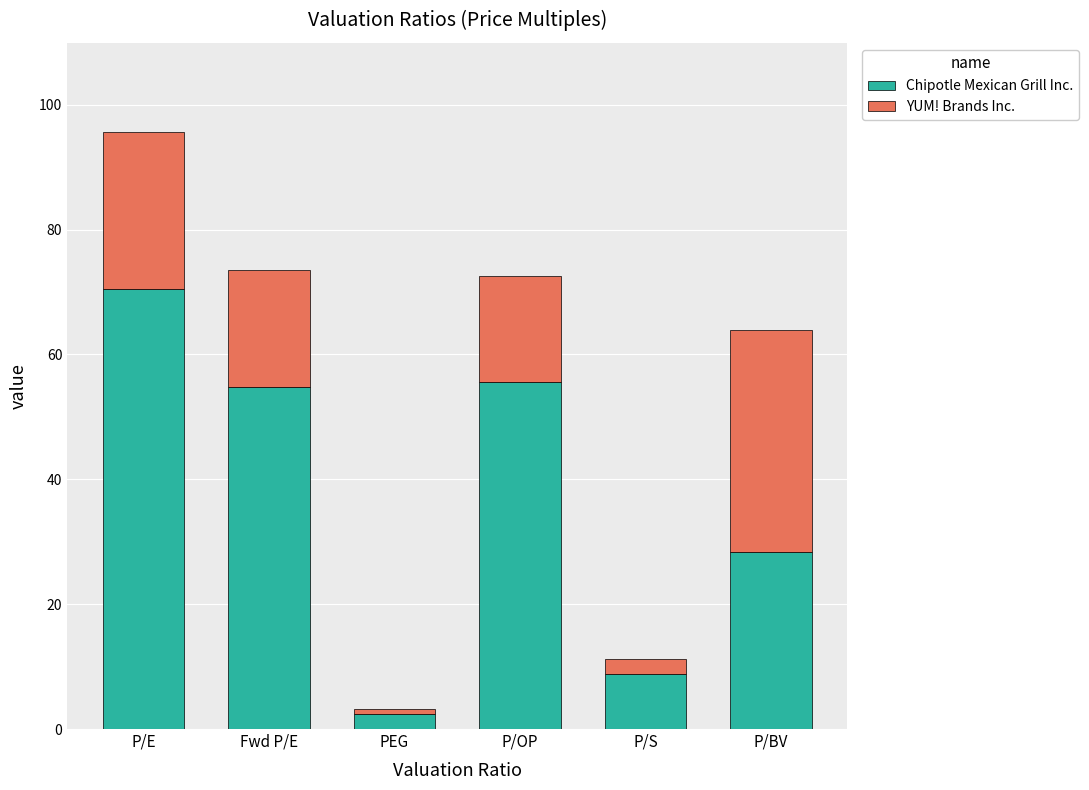

What is the average value of the Chipotle Mexican Grill Inc. series?

36.7